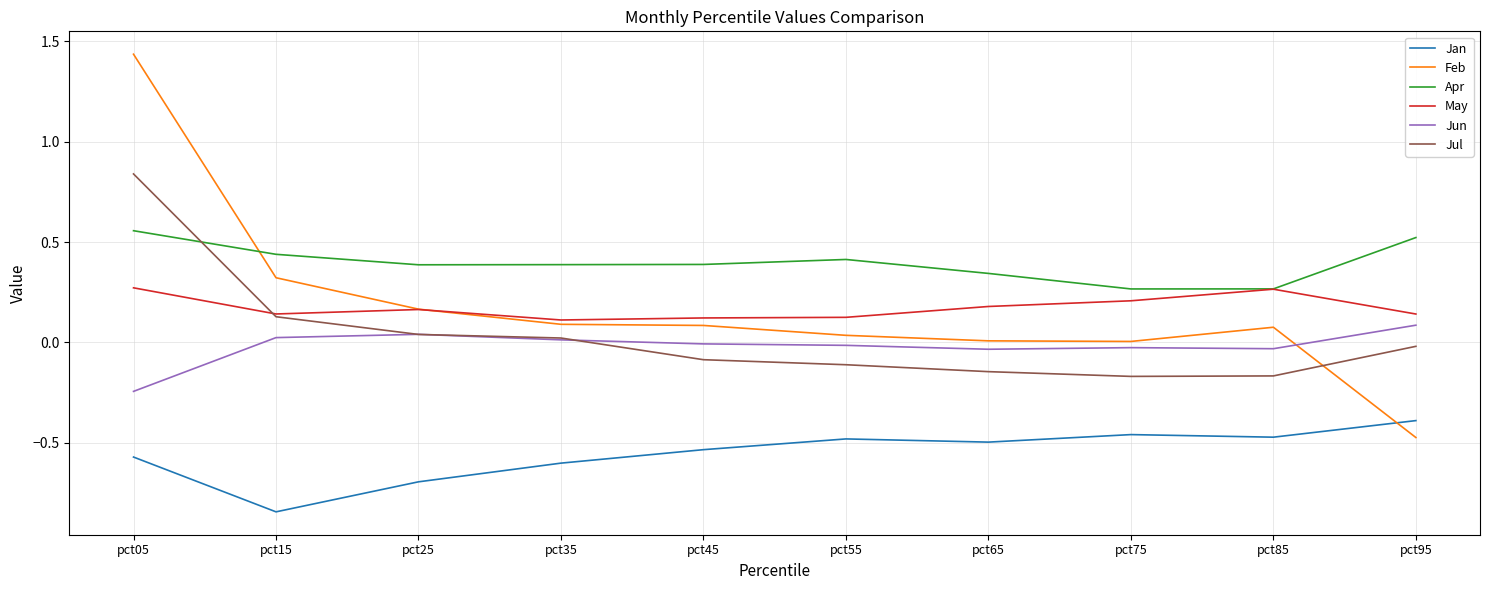

Where does the Jun series first go above 0?

pct15